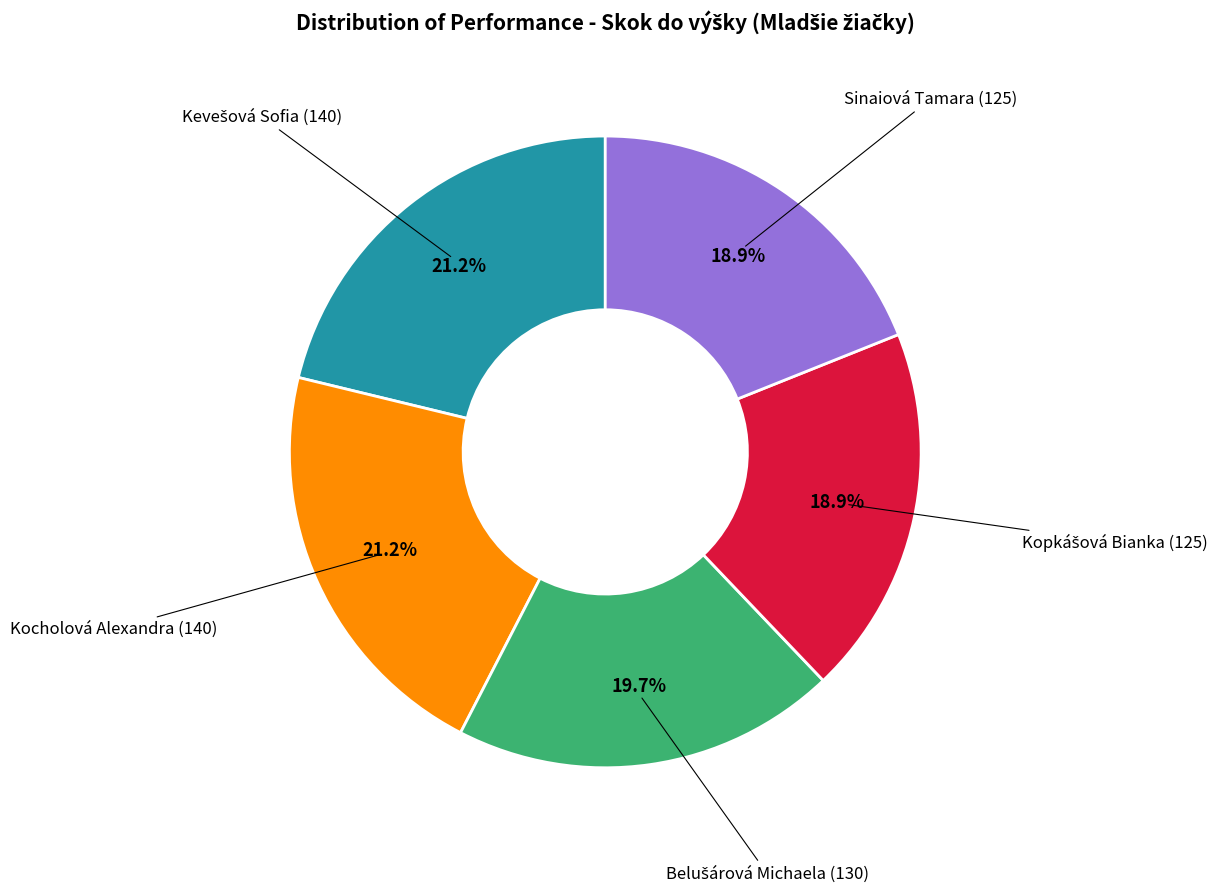

How many slices are in this pie chart?

5